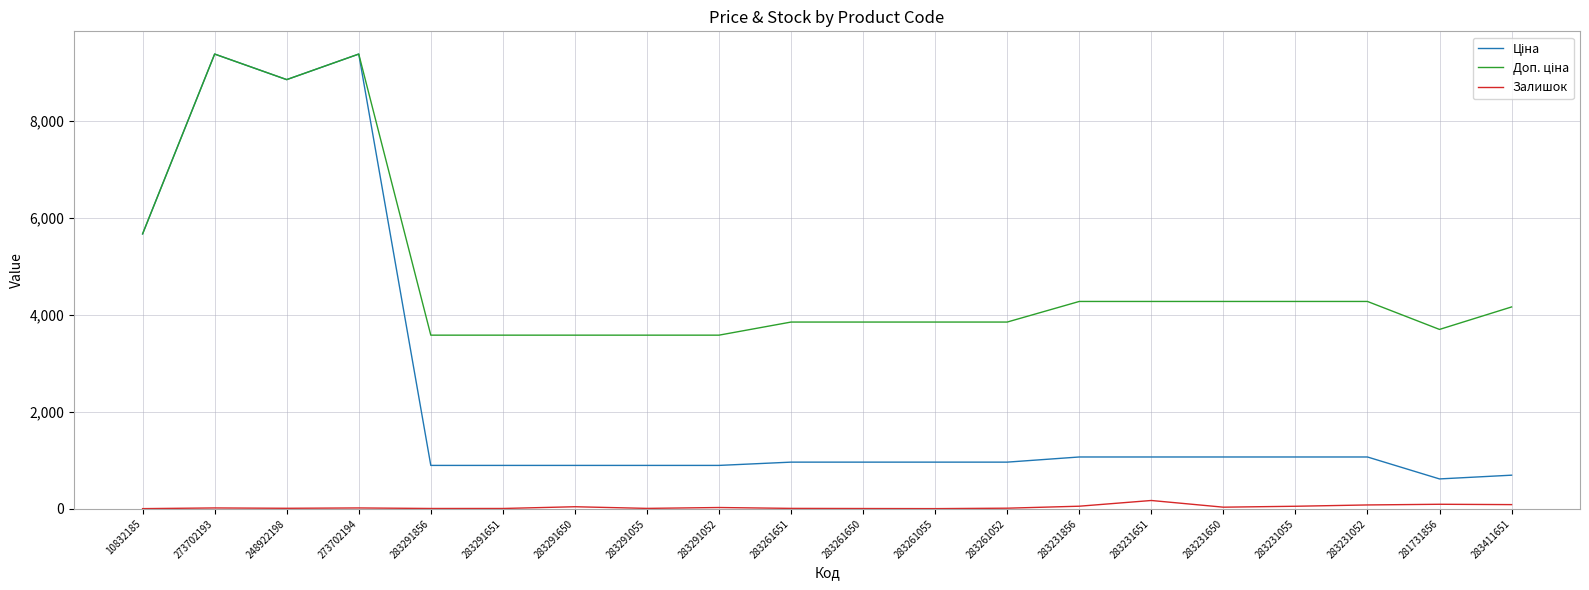

Reading right to left, transcribe all the data shown in this chart.

Ціна: 283411651=694.3	281731856=617.0	283231052=1069.8	283231055=1069.8	283231650=1069.8	283231651=1069.8	283231856=1069.8	283261052=963.5	283261055=963.5	283261650=963.5	283261651=963.5	283291052=895.9	283291055=895.9	283291650=895.9	283291651=895.9	283291856=895.9	273702194=9384.0	248922198=8856.7	273702193=9384.0	10832185=5673.8
Доп. ціна: 283411651=4165.6	281731856=3701.9	283231052=4279.1	283231055=4279.1	283231650=4279.1	283231651=4279.1	283231856=4279.1	283261052=3854.0	283261055=3854.0	283261650=3854.0	283261651=3854.0	283291052=3583.6	283291055=3583.6	283291650=3583.6	283291651=3583.6	283291856=3583.6	273702194=9384.0	248922198=8856.7	273702193=9384.0	10832185=5673.8
Залишок: 283411651=87.0	281731856=94.0	283231052=80.0	283231055=53.0	283231650=34.0	283231651=172.0	283231856=54.0	283261052=13.0	283261055=4.0	283261650=6.0	283261651=9.0	283291052=27.0	283291055=9.0	283291650=43.0	283291651=7.0	283291856=7.0	273702194=18.0	248922198=11.0	273702193=18.0	10832185=4.0